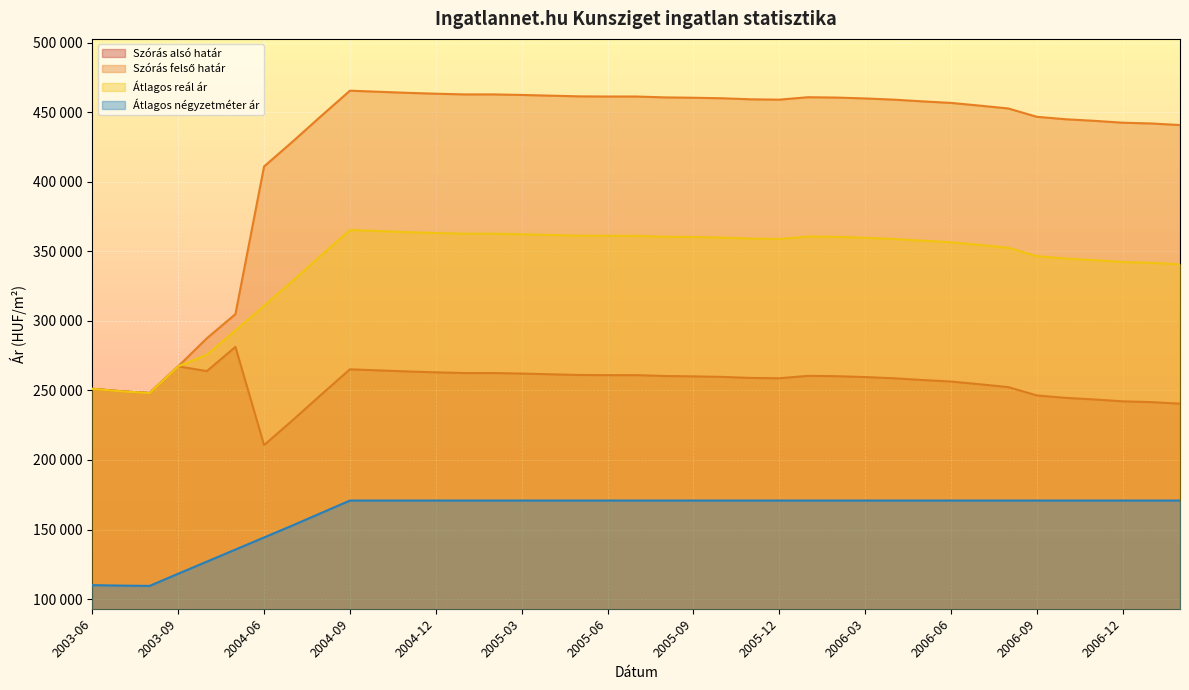

What is the minimum value for Átlagos reál ár?

248138